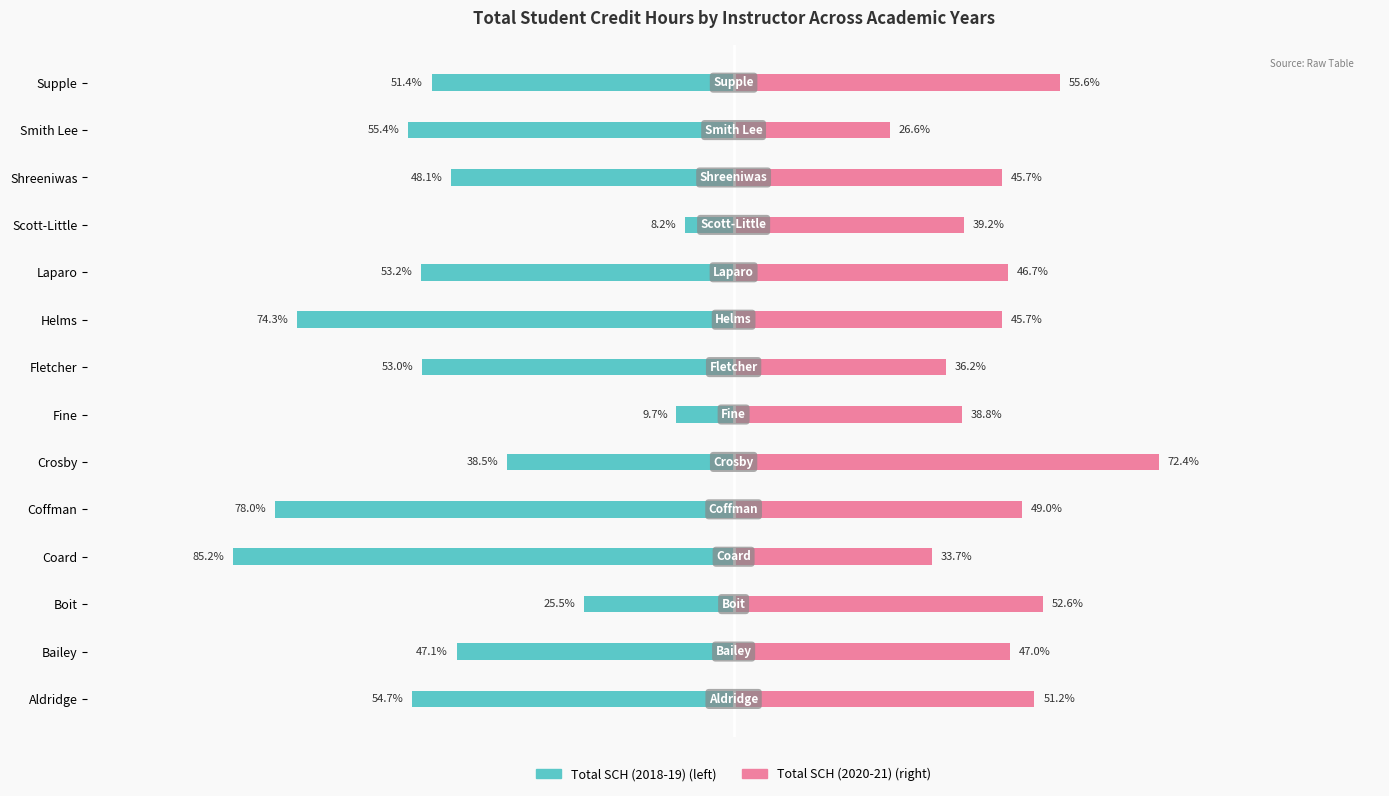

Count the number of categories in the chart.

14